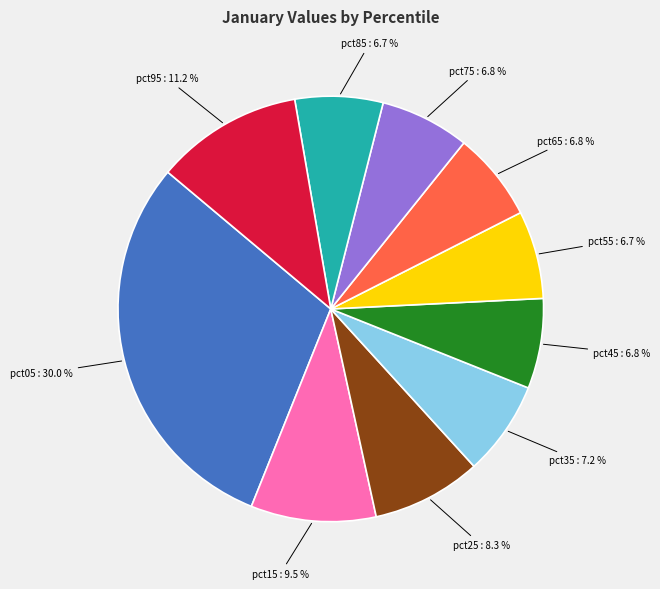

Does pct55 represent more than half of the total?

No